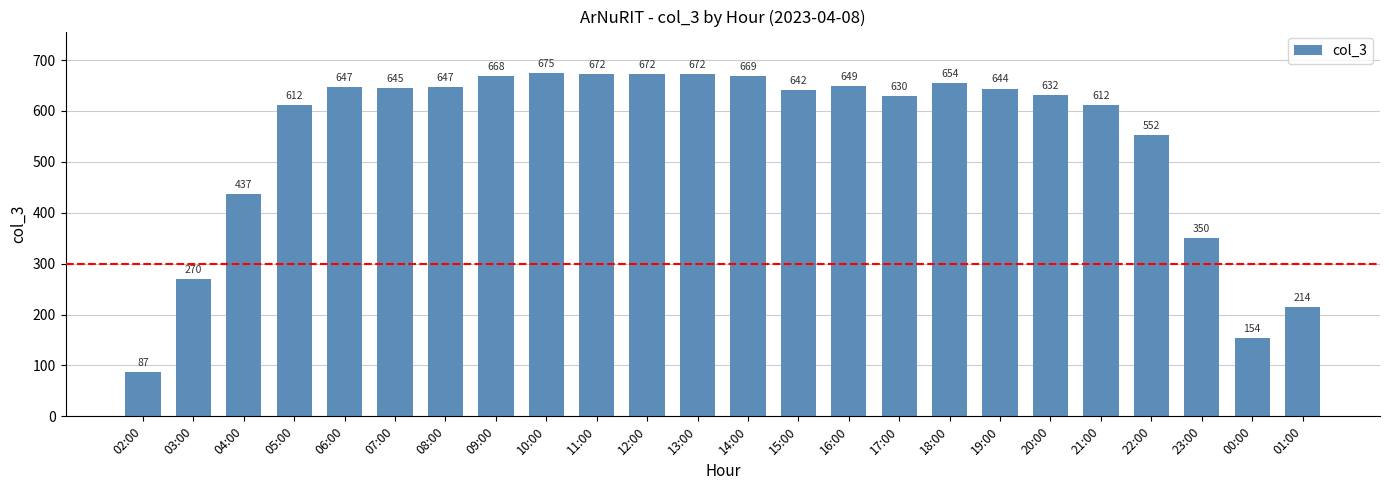

What is the label of the 21st bar from the left?

22:00